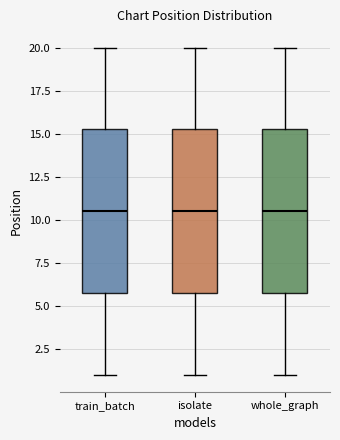

Where does the upper whisker of the box for isolate end on the y-axis? The values are not printed on the chart, so give them approximately, as read against the axis.

20.0